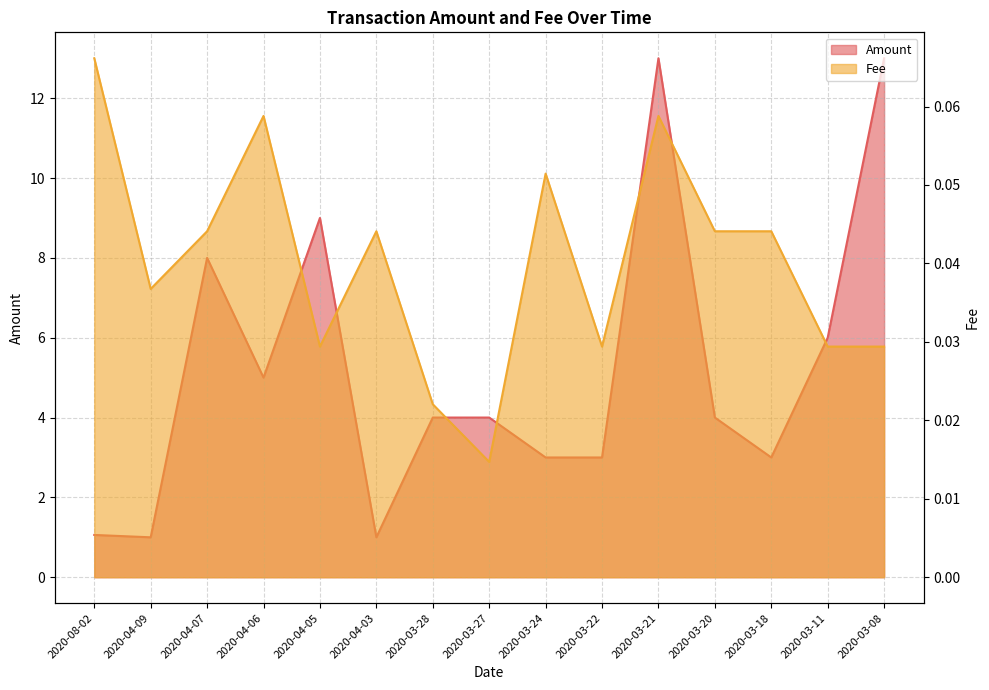

What is the minimum value for Amount?

1.0